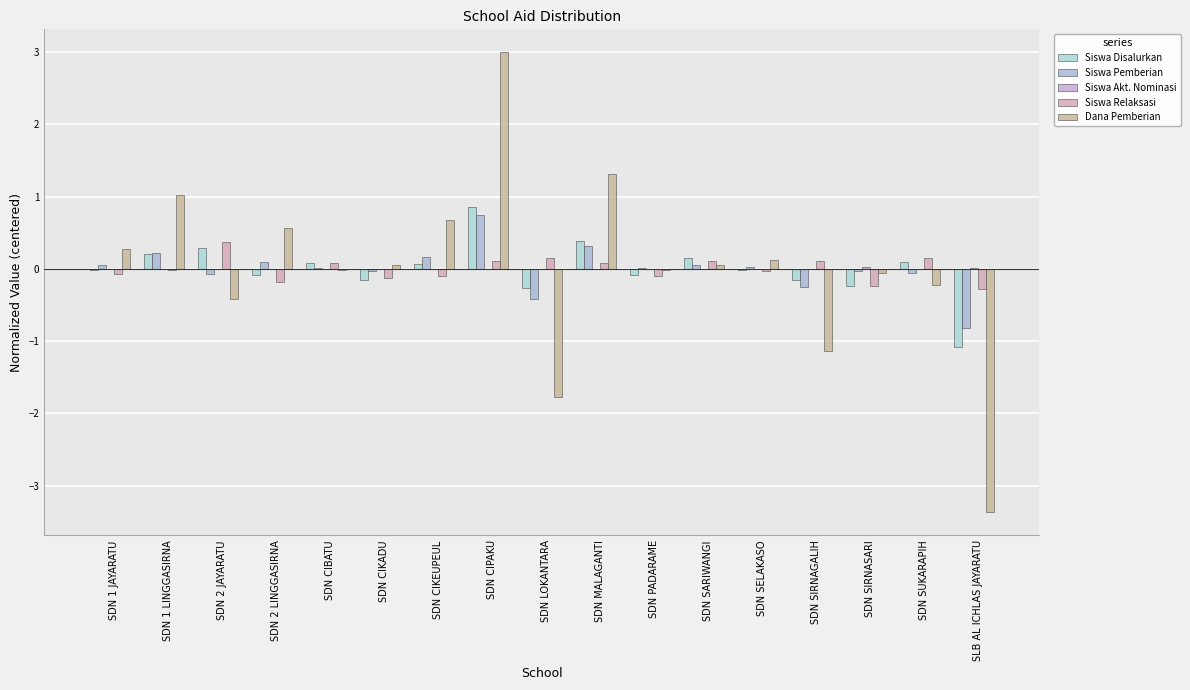

Reading left to right, transcribe all the data shown in this chart.

Siswa Disalurkan: -0.0	0.2	0.3	-0.1	0.1	-0.2	0.1	0.8	-0.3	0.4	-0.1	0.1	-0.0	-0.2	-0.2	0.1	-1.1
Siswa Pemberian: 0.1	0.2	-0.1	0.1	0.0	-0.0	0.2	0.7	-0.4	0.3	0.0	0.0	0.0	-0.3	-0.0	-0.1	-0.8
Siswa Akt. Nominasi: -0.0	-0.0	-0.0	-0.0	-0.0	-0.0	-0.0	-0.0	-0.0	-0.0	-0.0	-0.0	-0.0	-0.0	0.0	-0.0	0.0
Siswa Relaksasi: -0.1	-0.0	0.4	-0.2	0.1	-0.1	-0.1	0.1	0.2	0.1	-0.1	0.1	-0.0	0.1	-0.2	0.2	-0.3
Dana Pemberian: 0.3	1.0	-0.4	0.6	-0.0	0.0	0.7	3.0	-1.8	1.3	-0.0	0.0	0.1	-1.1	-0.1	-0.2	-3.4